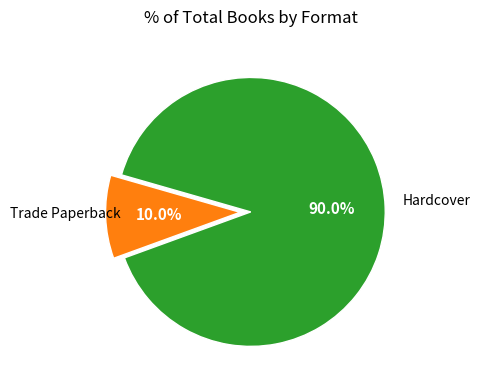

Is there any slice that represents more than half of the pie?

Yes